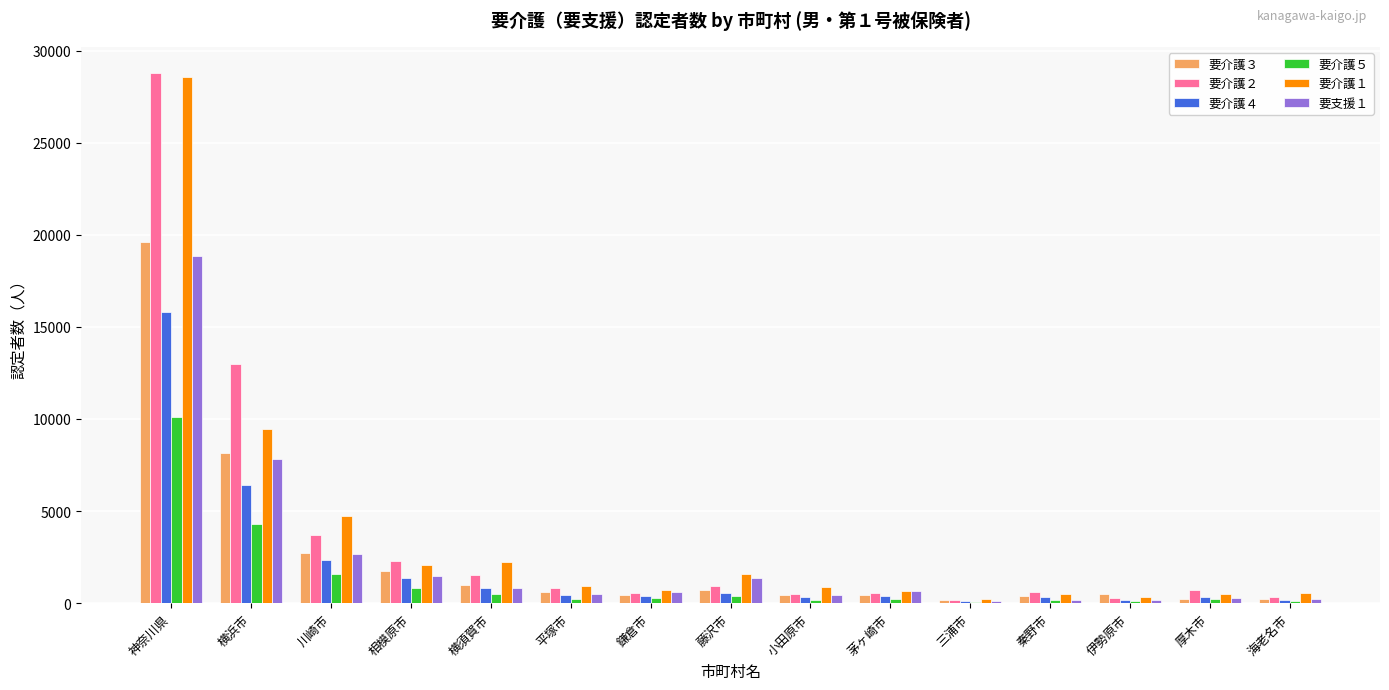

The value of 要介護１ at 三浦市 is 248. True or false?

True